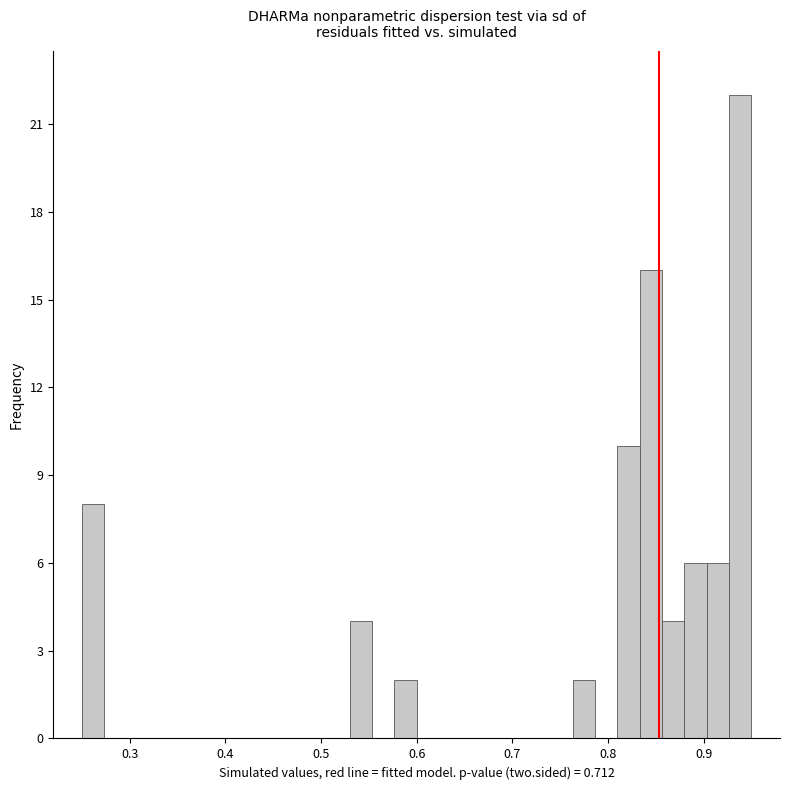

Around what value on the x-axis is the tallest bar? Give the approximate position of its centre, as read against the axis.

0.94